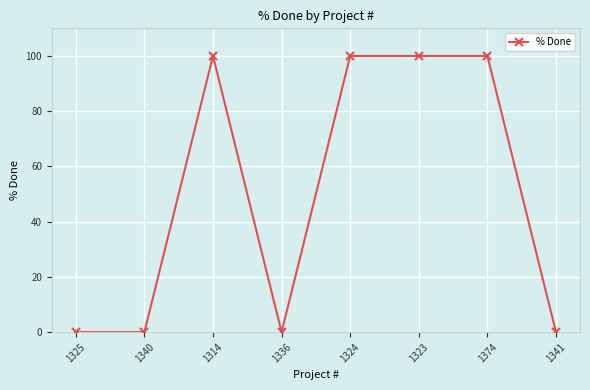

What is the change in value from 1336 to 1324?

+100